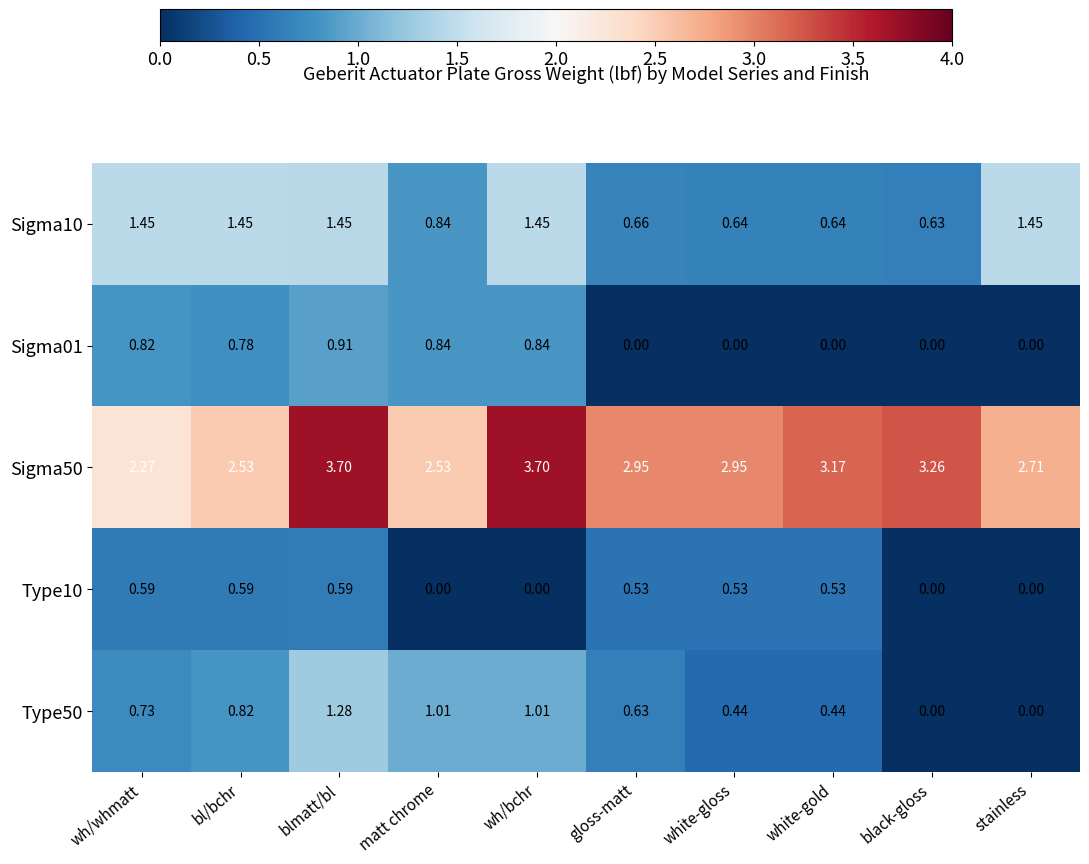

Where does the Sigma10 series first go above 1?

wh/whmatt